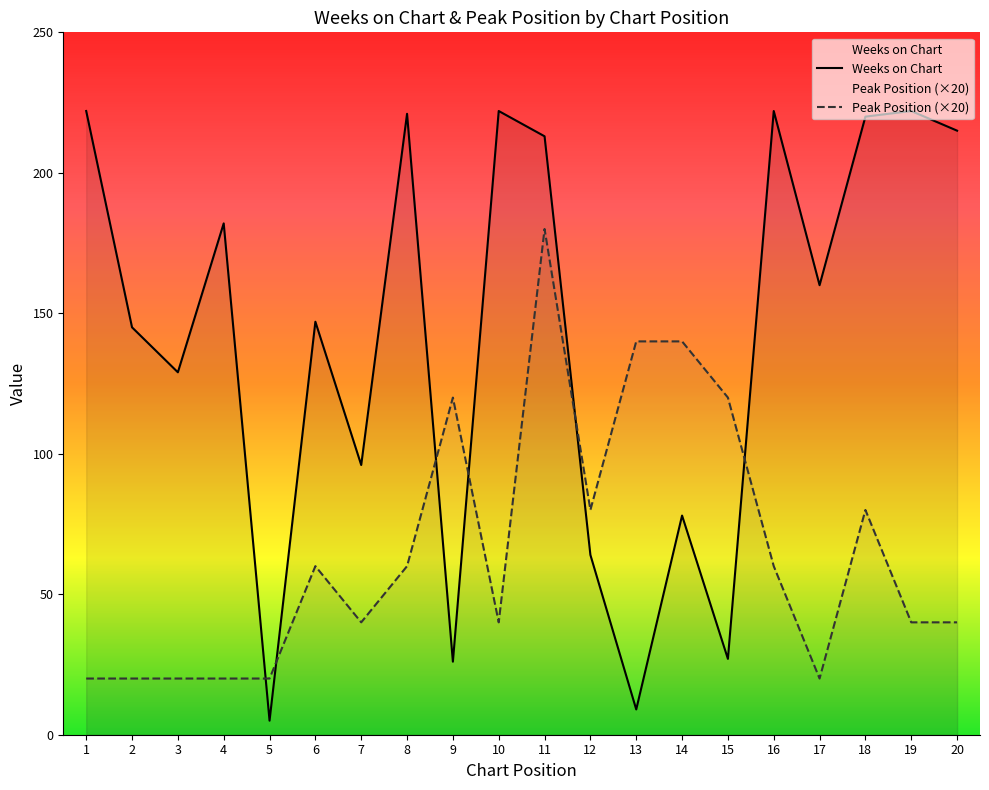

What is the value of the Peak Position (×20) point at the 2nd from the left?

20